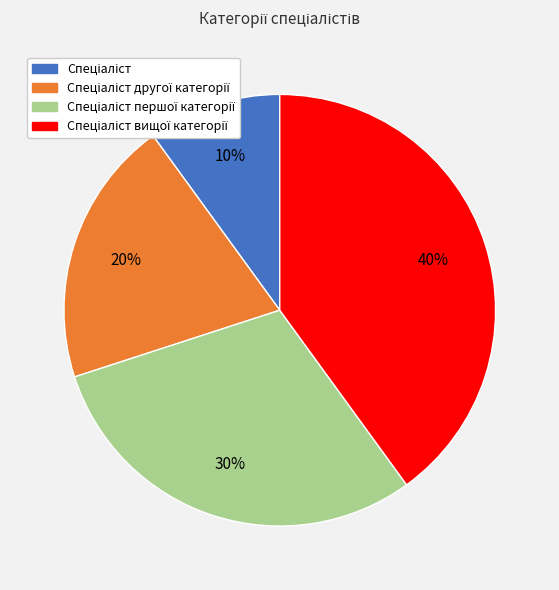

To the nearest percent, what is the difference between the largest and smallest slice percentages?

30%